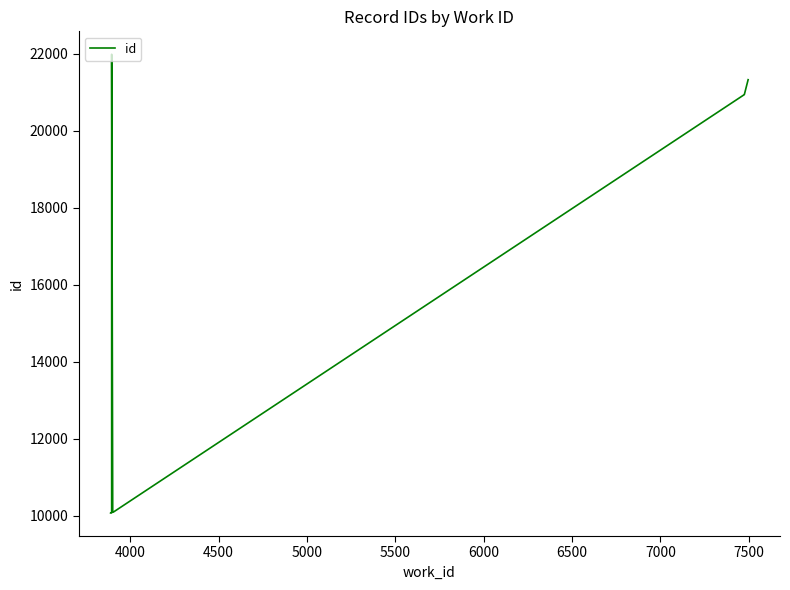

What is the average value?

15653